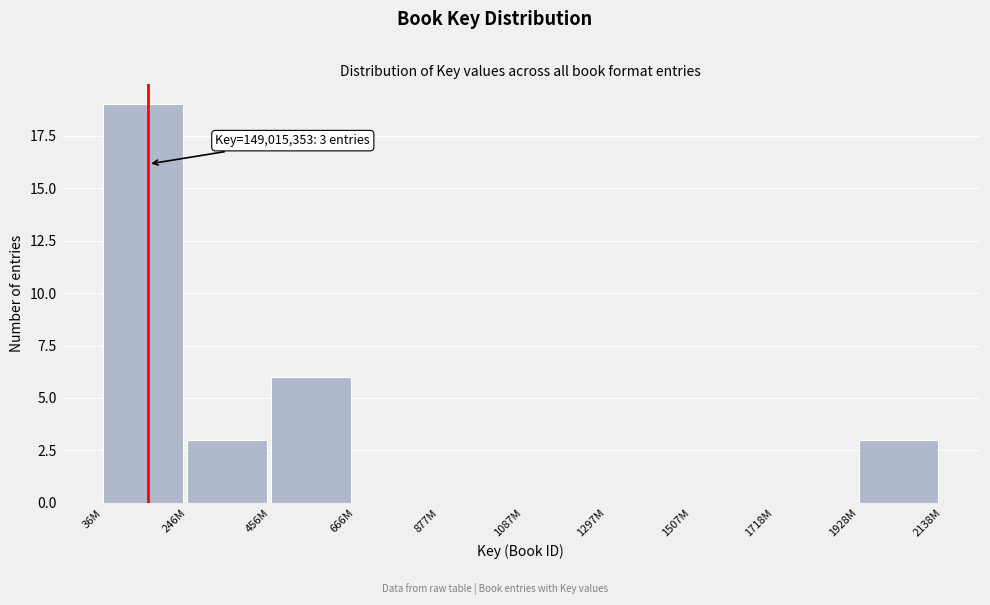

Reading left to right, transcribe all the data shown in this chart.

36M=19	246M=3	456M=6	666M=0	877M=0	1087M=0	1297M=0	1507M=0	1718M=0	1928M=3